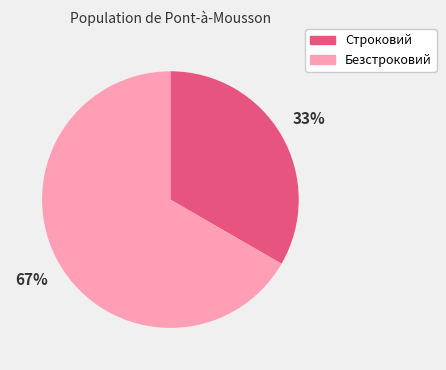

Does Строковий represent more than half of the total?

No